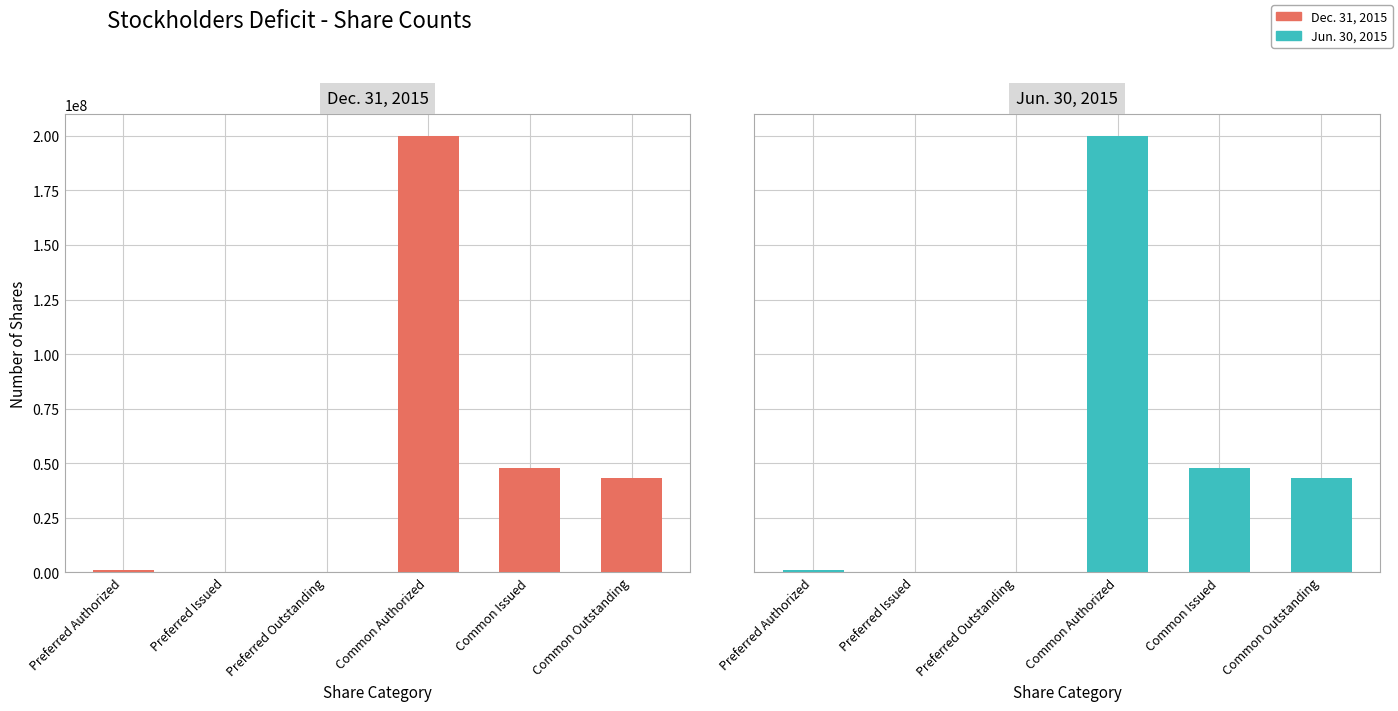

Is it true that Jun. 30, 2015 equals 20195215 at Common Issued?

False